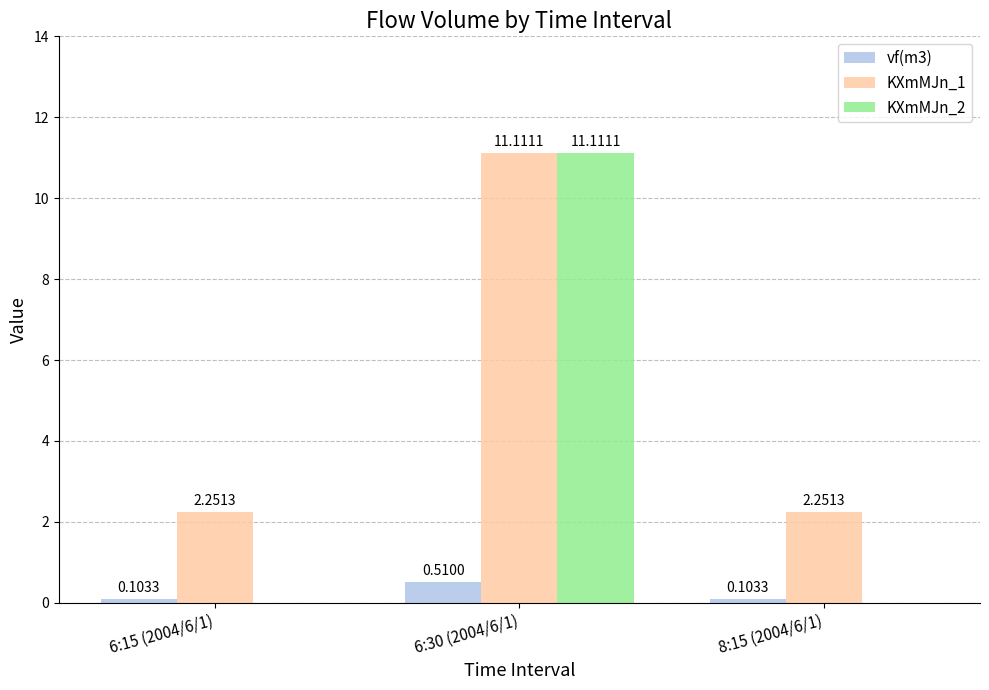

What is the sum of all KXmMJn_2 values?

11.1